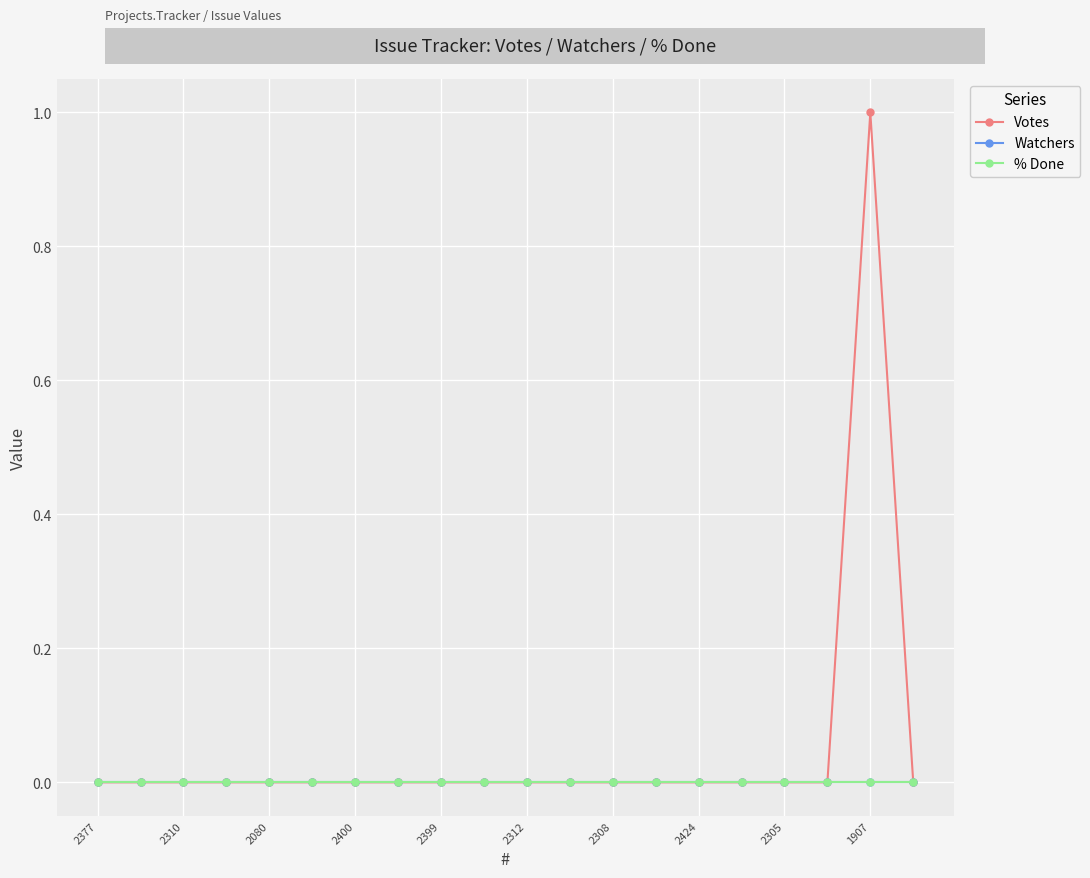

How many lines are shown in the chart?

3